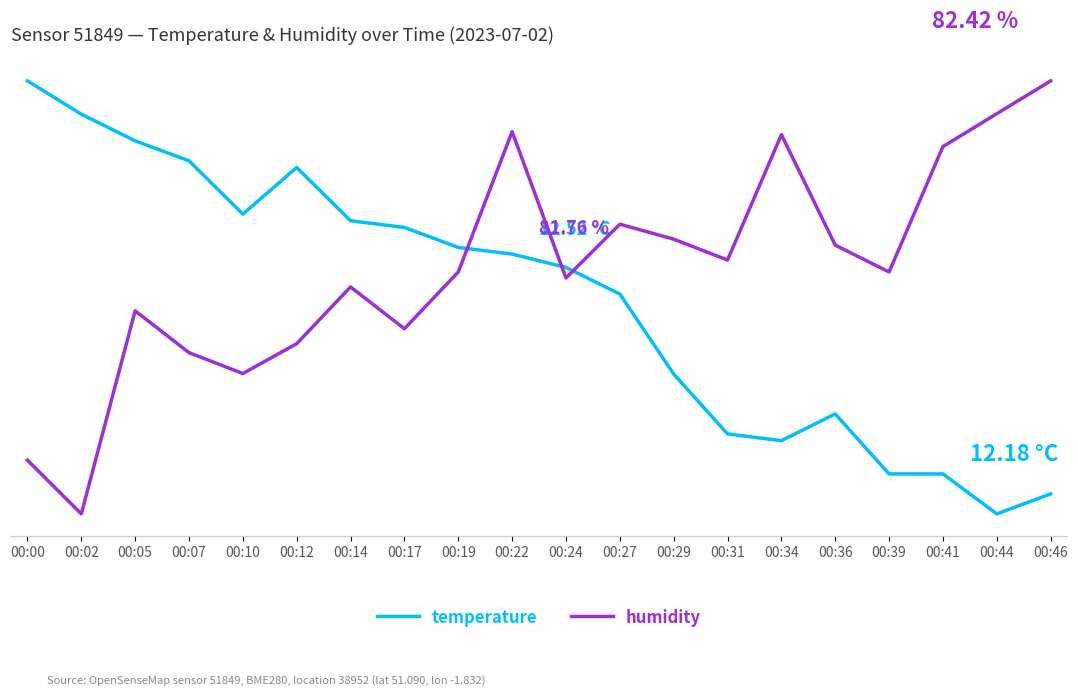

The temperature series shows 12.2 at 00:46. True or false?

True